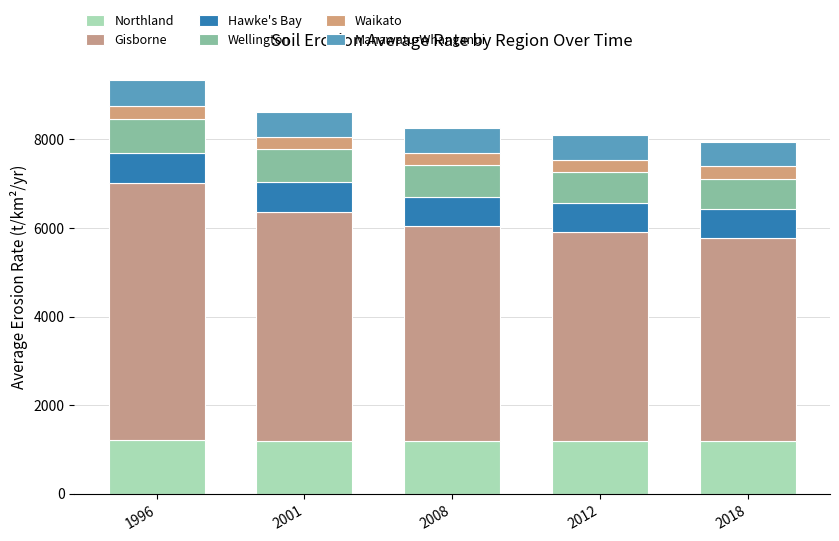

List the series in order of their peak value, highest first.

Gisborne, Northland, Wellington, Hawke's Bay, Manawatu-Whanganui, Waikato